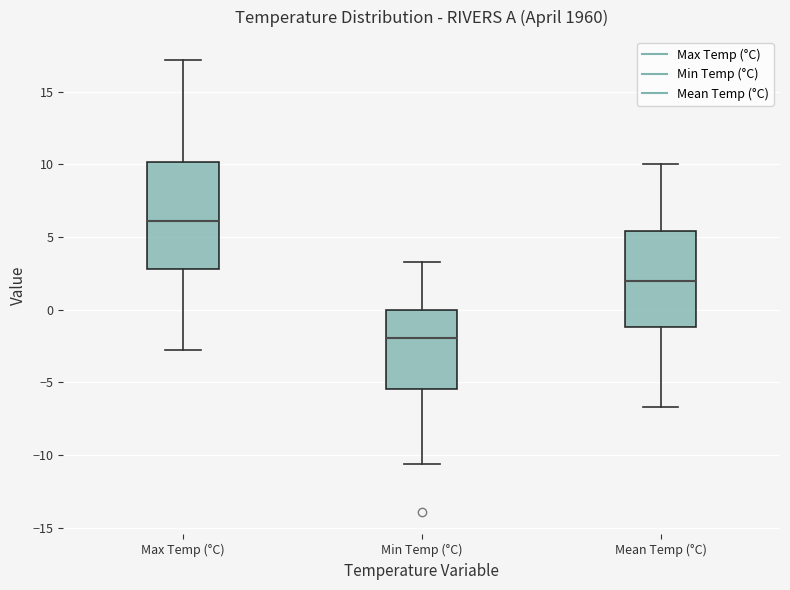

Which box's median line is the highest?

Max Temp (°C)